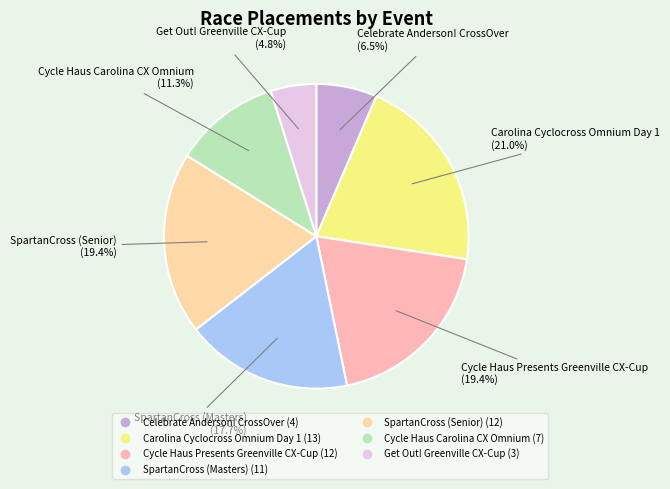

The Carolina Cyclocross Omnium Day 1 slice represents 28% of the pie. True or false?

False